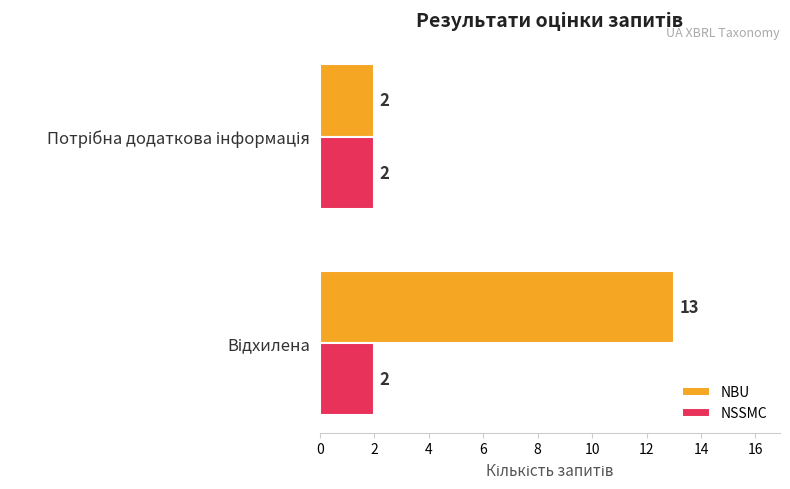

What is the greatest value displayed?

13